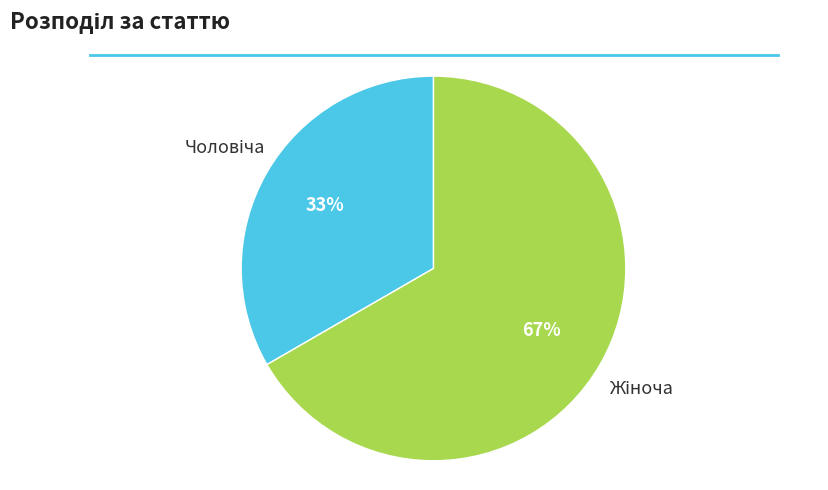

To the nearest percent, what is the average slice percentage?

50%